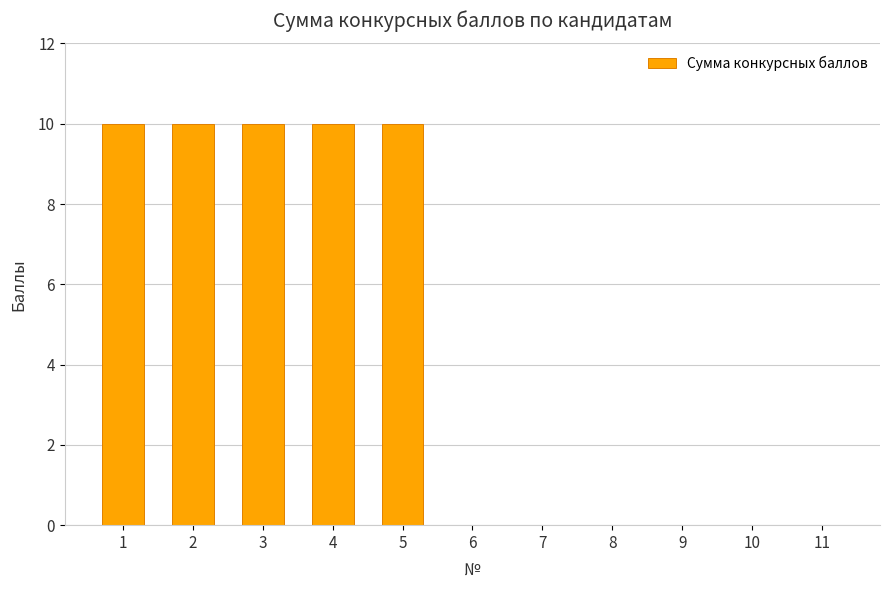

What is the sum of all values?

50